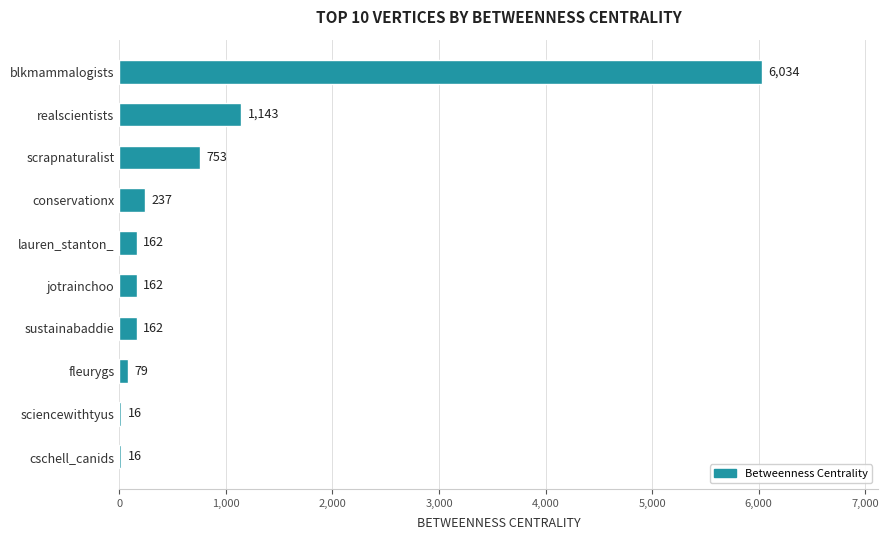

Reading bottom to top, what are all the values shown in this chart?

cschell_canids=16	sciencewithtyus=16	fleurygs=79	sustainabaddie=162	jotrainchoo=162	lauren_stanton_=162	conservationx=237	scrapnaturalist=753	realscientists=1143	blkmammalogists=6034